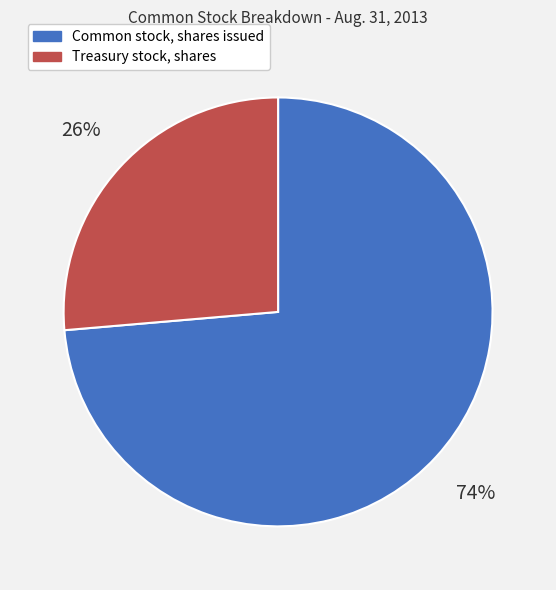

To the nearest percent, what portion does Treasury stock, shares represent?

26%